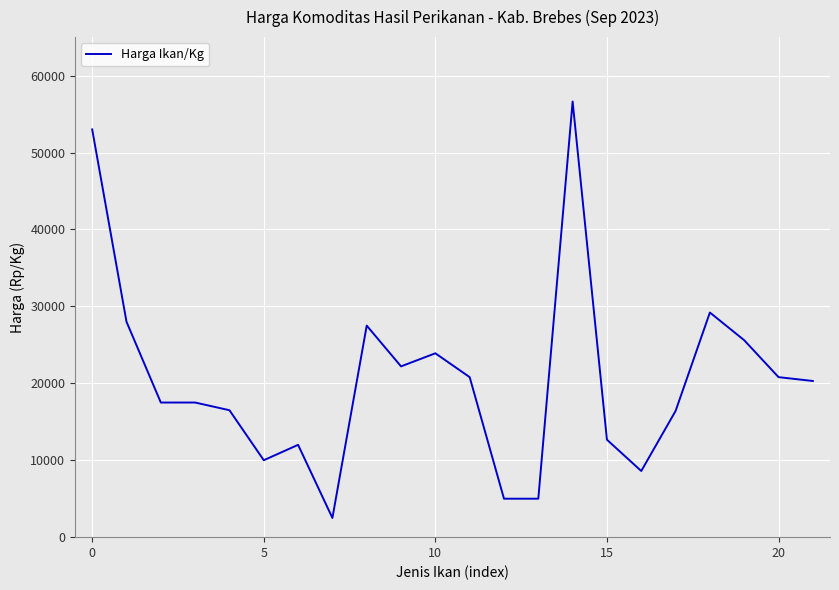

What is the greatest value displayed?

56625